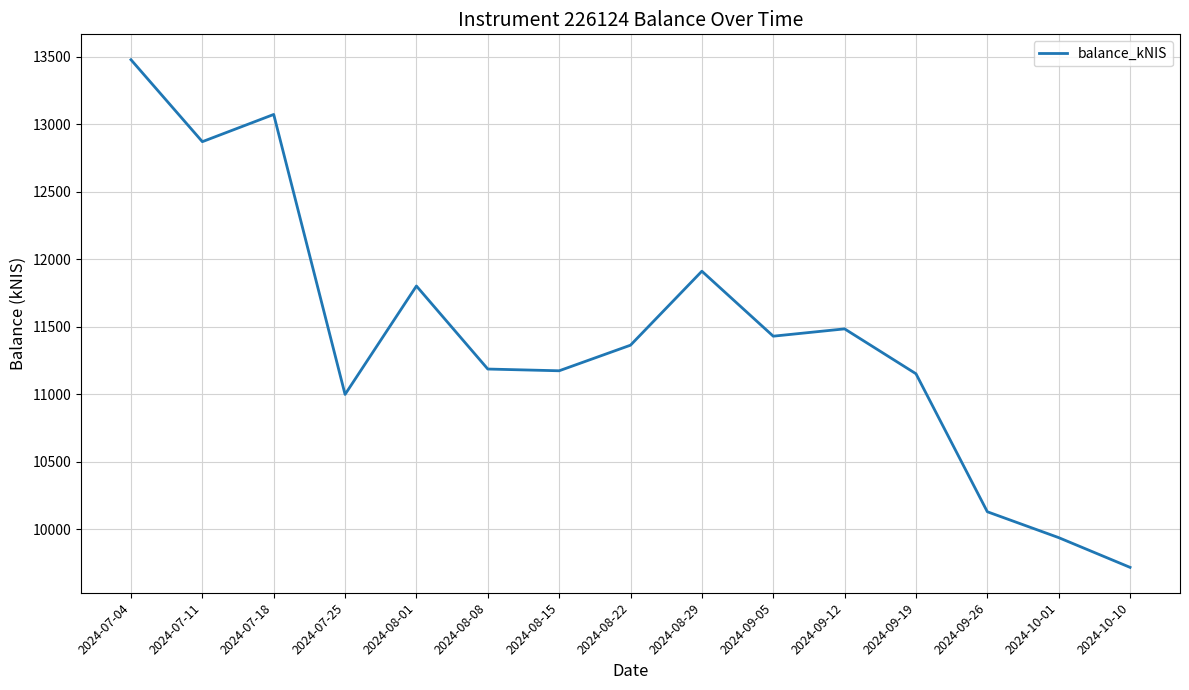

At which category does the chart reach its peak across all series?

2024-07-04